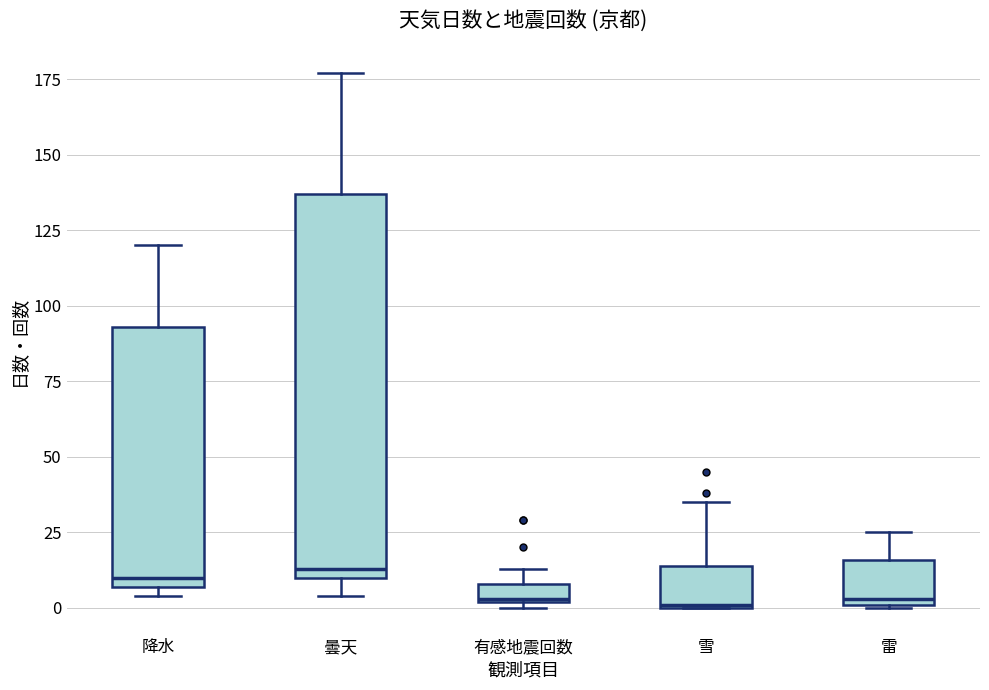

Which box is the tallest, from its lower edge to its upper edge?

曇天